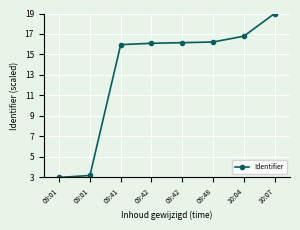

Is this an area chart (filled region under the line)?

No